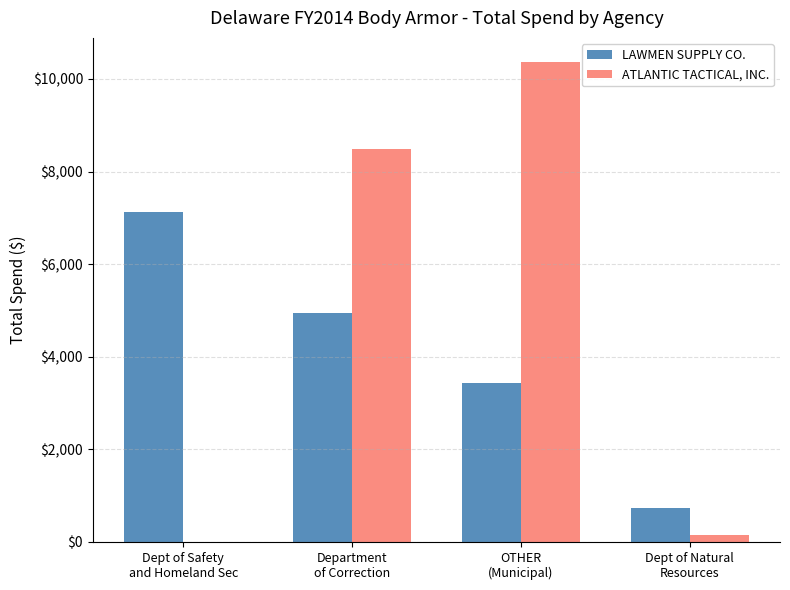

The LAWMEN SUPPLY CO. series shows 742.0 at Dept of Natural
Resources. True or false?

True